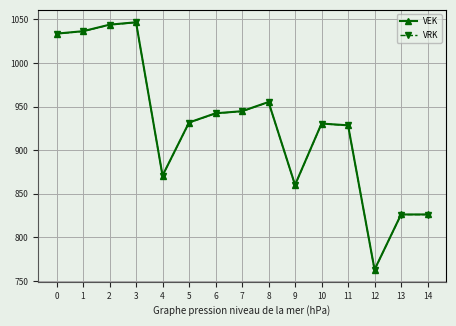

Which category has the highest value across all series?

3